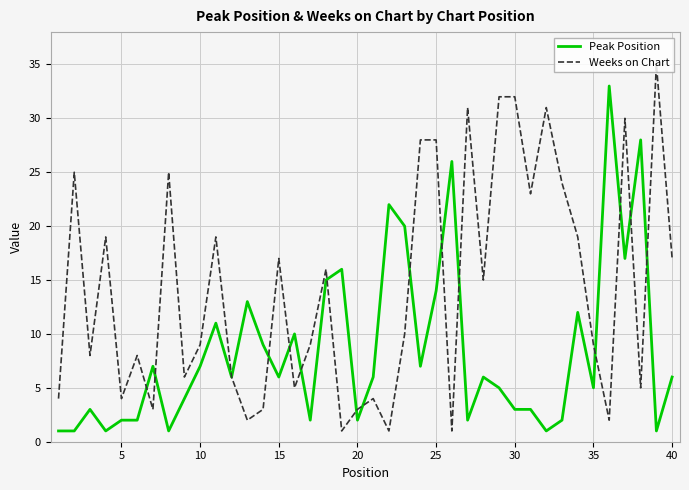

What are all the series names shown in the legend?

Peak Position, Weeks on Chart